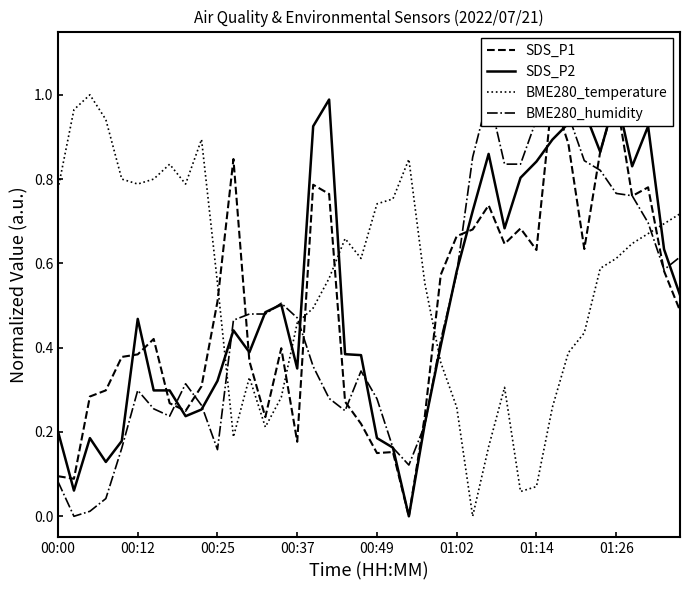

What is the difference between the maximum and minimum values in the BME280_temperature series?

1.0